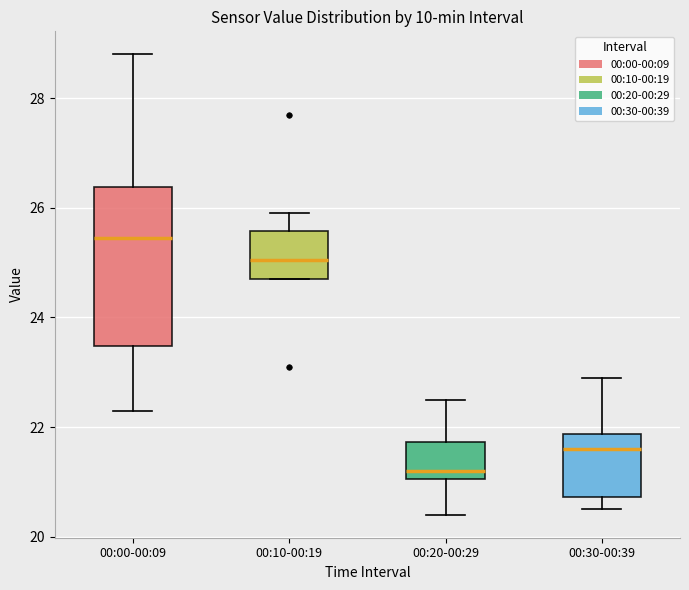

Comparing the boxes themselves (not the whiskers), which one is the tallest?

00:00-00:09